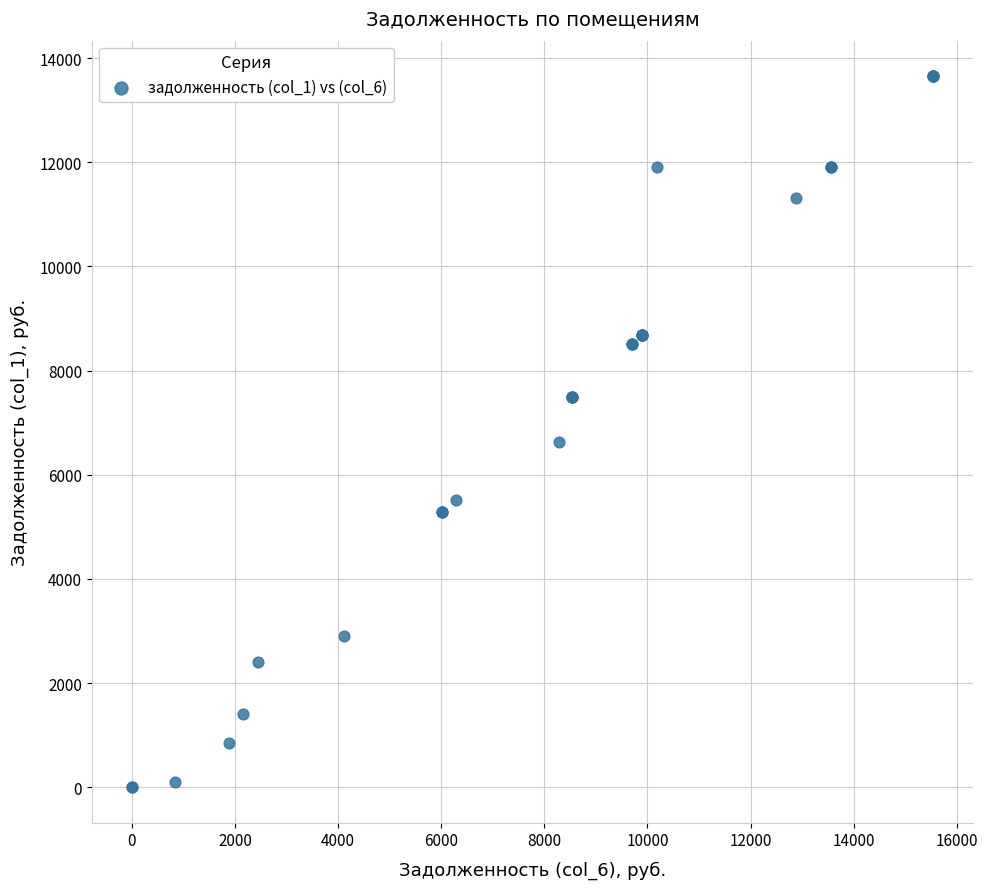

What Y value in the scatter plot is closest to 6827?

6626.6